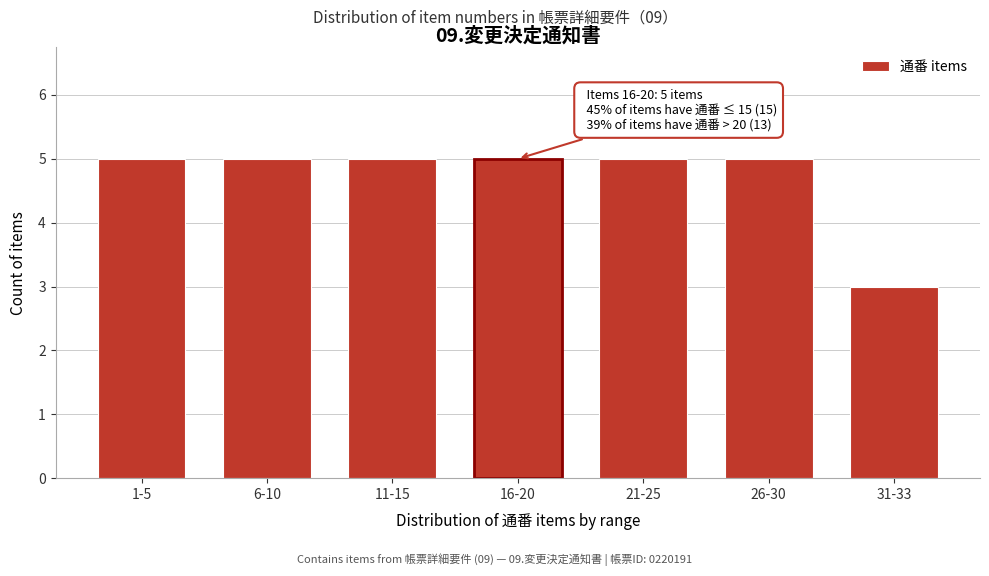

Reading left to right, transcribe all the data shown in this chart.

5	5	5	5	5	5	3